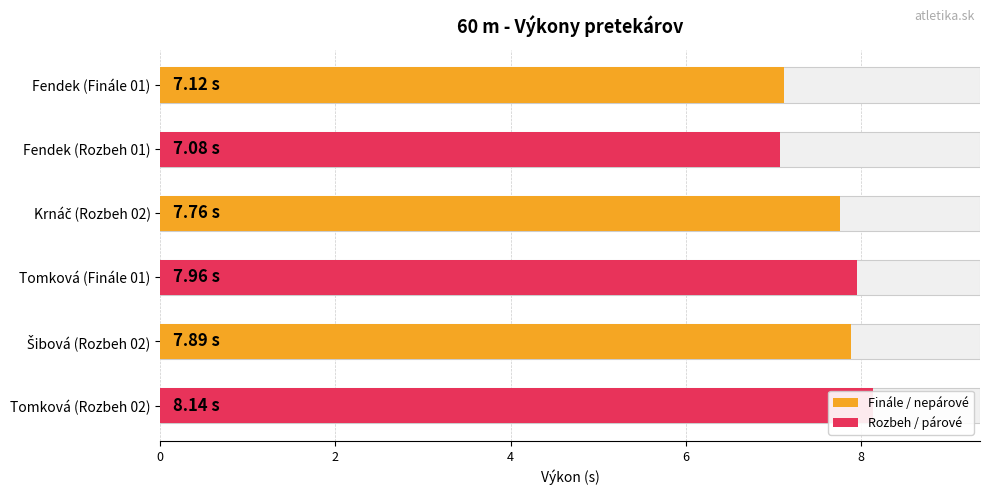

What is the sum of all values?

46.0